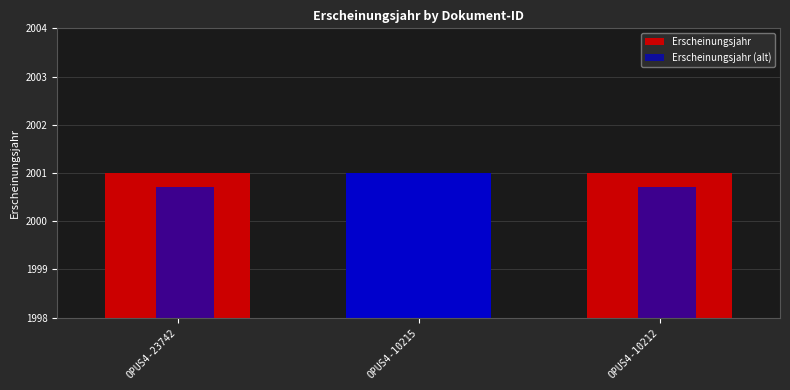

What is the maximum value for Erscheinungsjahr?

2001.0